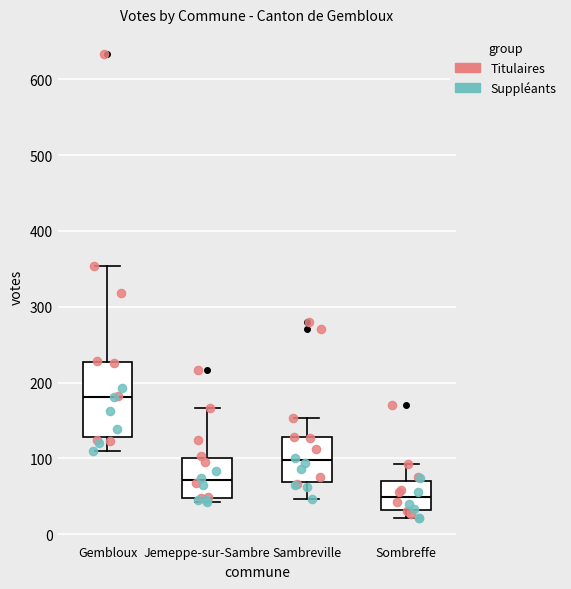

Reading left to right, transcribe this box plot: for each box, give where its median line is, the range the box spans, and where its two whiskers end, as read against the y-axis. The values are not printed on the chart, so give them approximately, as read against the axis.

Gembloux: median 180, box 130 to 230, whiskers 110 to 350
Jemeppe-sur-Sambre: median 70, box 50 to 100, whiskers 40 to 170
Sambreville: median 100, box 70 to 130, whiskers 50 to 150
Sombreffe: median 50, box 30 to 70, whiskers 20 to 90